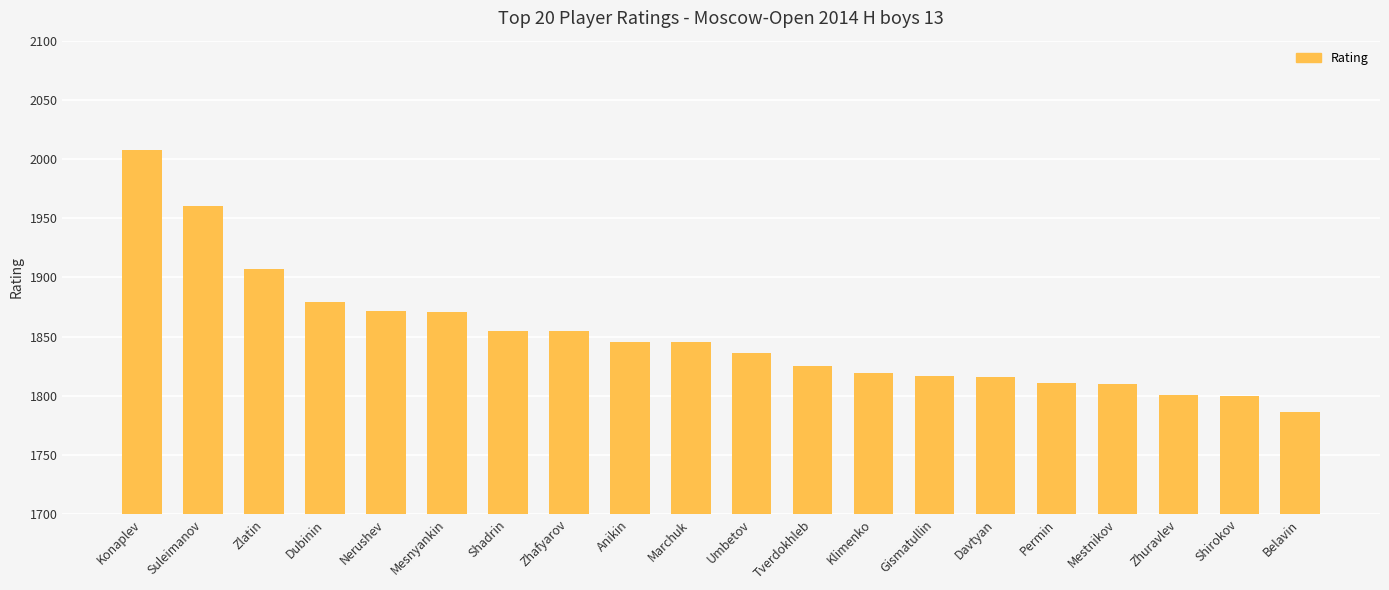

Is it true that the value at Nerushev is 2505?

False